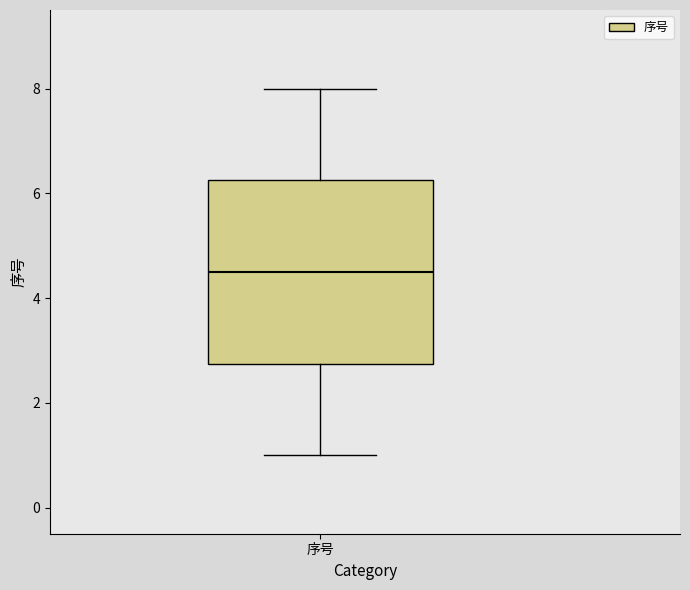

Transcribe this box plot: give where the median line is, the range the box spans, and where the two whiskers end, as read against the y-axis. The values are not printed on the chart, so give them approximately, as read against the axis.

median 4.6, box 2.8 to 6.2, whiskers 1.0 to 8.0